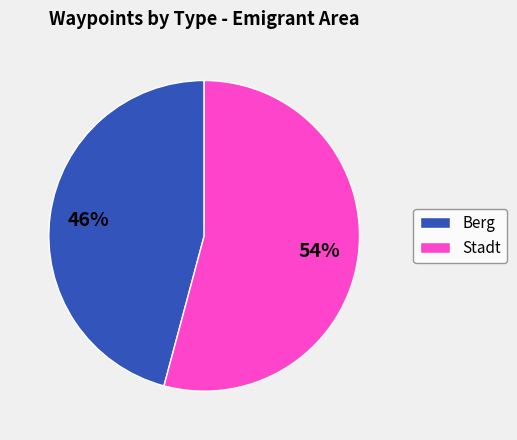

Rank the categories by value from lowest to highest.

Berg, Stadt